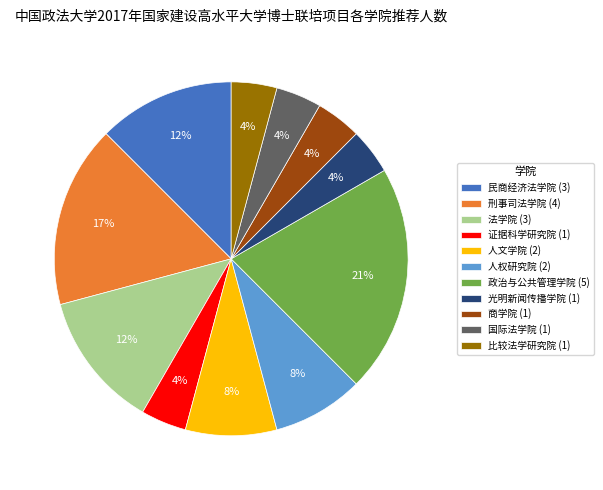

Is it true that 比较法学研究院 (1) is 15% of the pie?

False